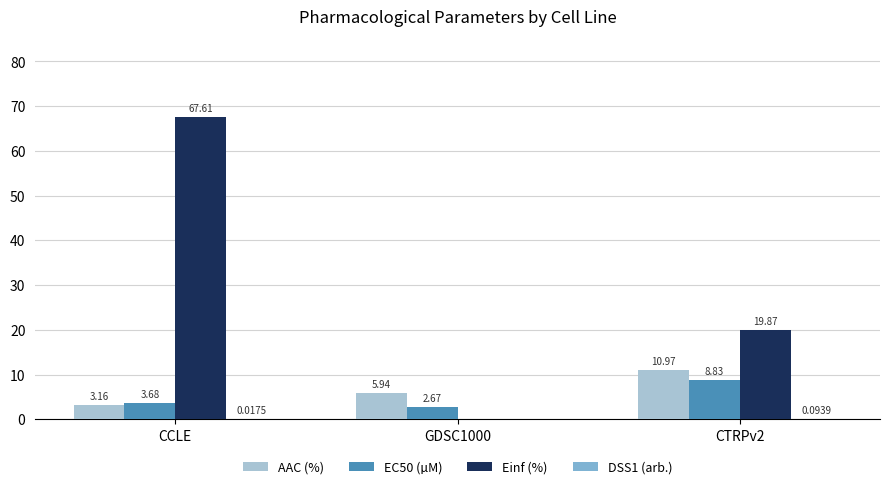

What is the sum of all Einf (%) values?

87.5